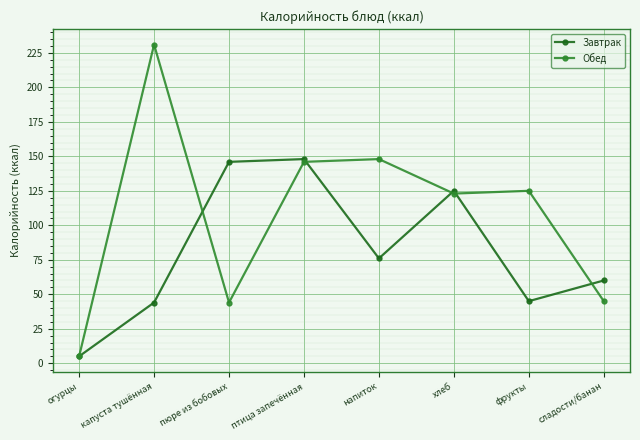

Between огурцы and хлеб, which series saw the biggest shift?

Завтрак